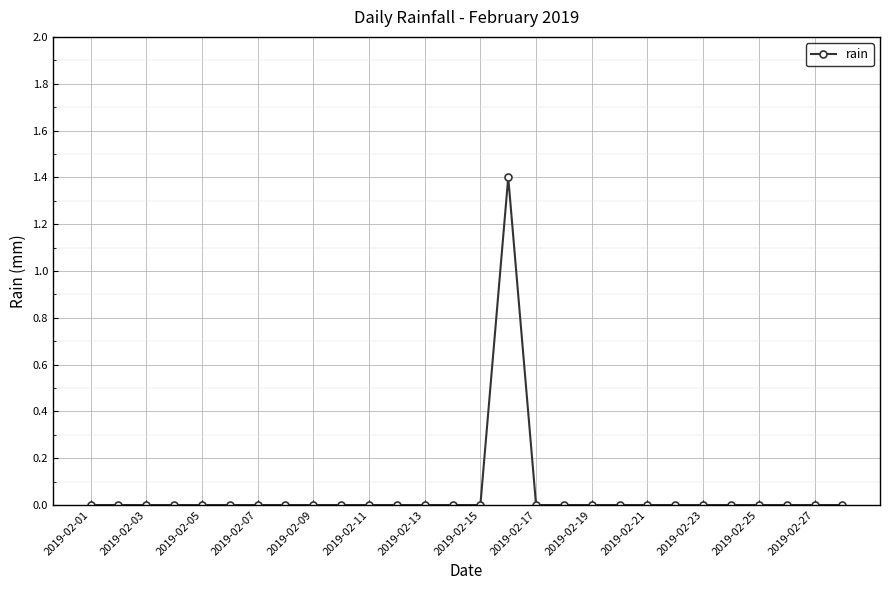

What is the maximum value shown in the chart?

1.4